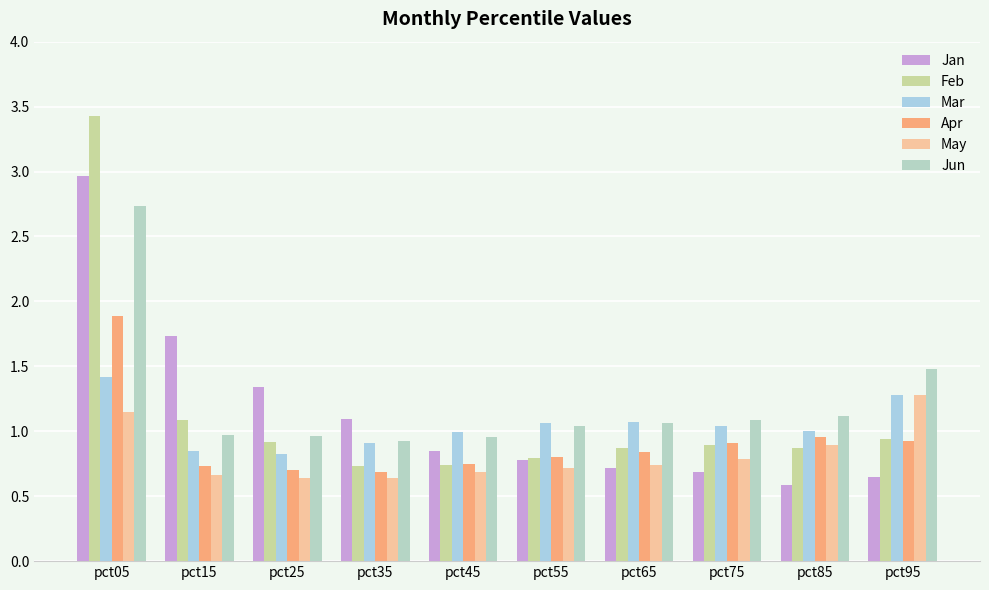

At how many categories does at least one series exceed 2?

1